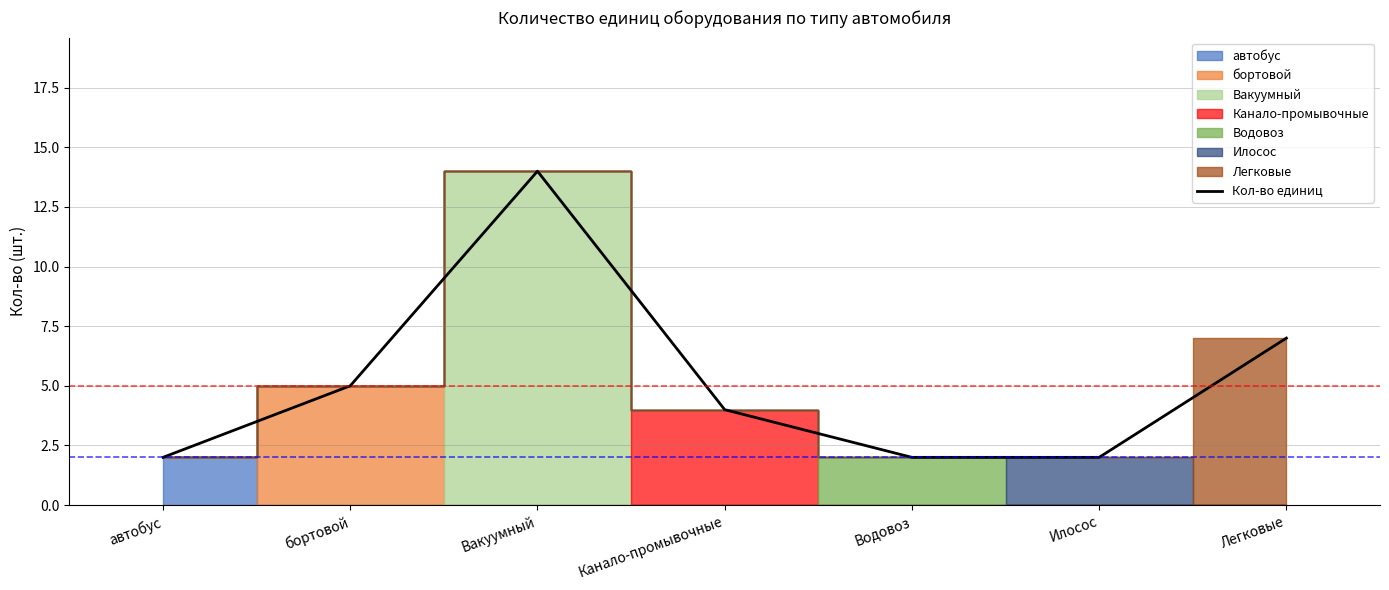

What position from the right is Водовоз?

3